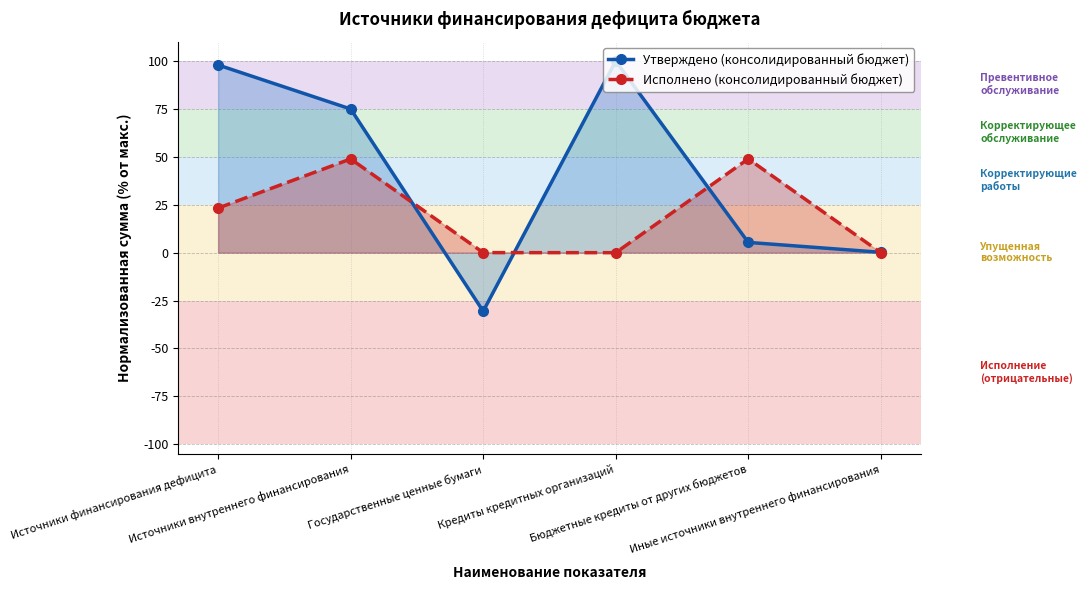

Rank the series by their average value, from highest to lowest.

Утверждено (консолидированный бюджет), Исполнено (консолидированный бюджет)